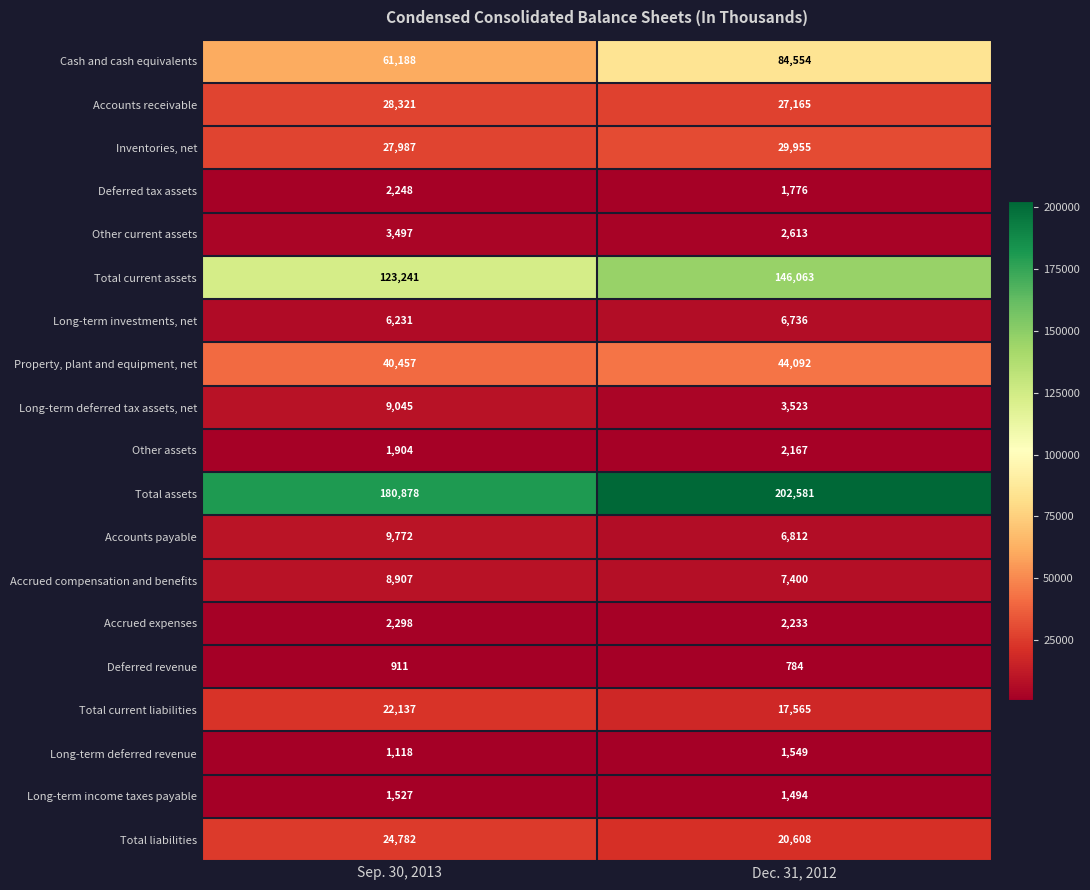

What value does the Deferred tax assets series have at Sep. 30, 2013, to the nearest 50?

2250